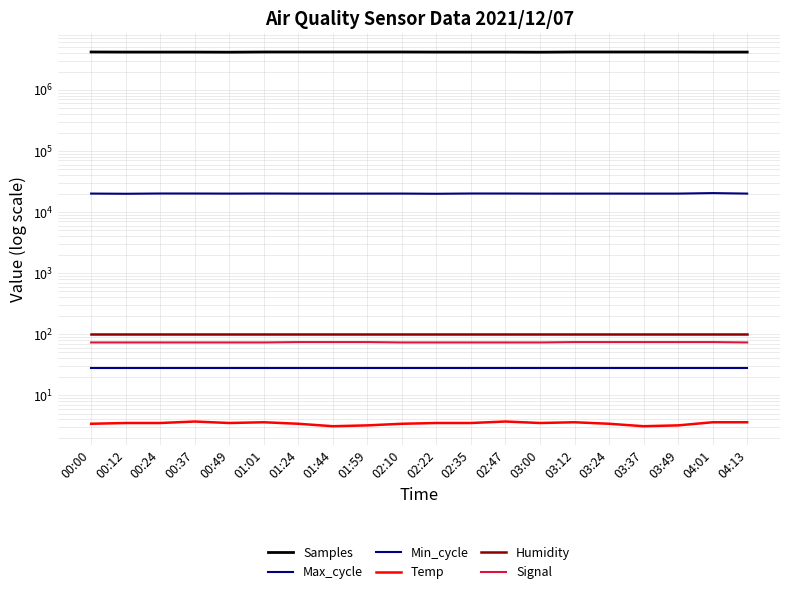

Rank the series by their maximum value, from highest to lowest.

Samples, Max_cycle, Humidity, Signal, Min_cycle, Temp